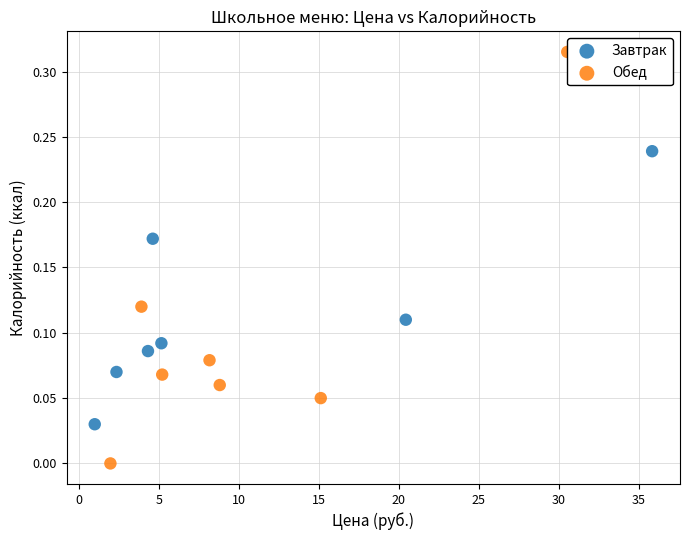

Which series reaches the minimum Y coordinate?

Обед